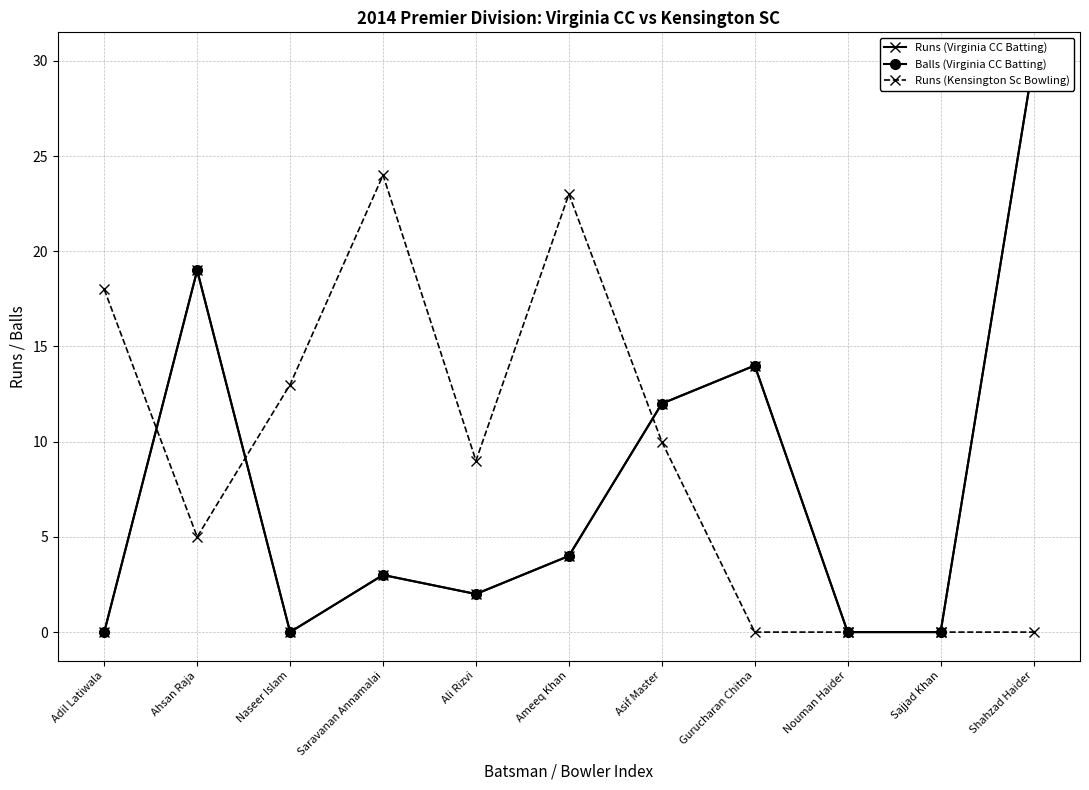

Is the value of Runs (Virginia CC Batting) at Gurucharan Chitna greater than the value of Runs (Kensington Sc Bowling) at Ali Rizvi?

Yes